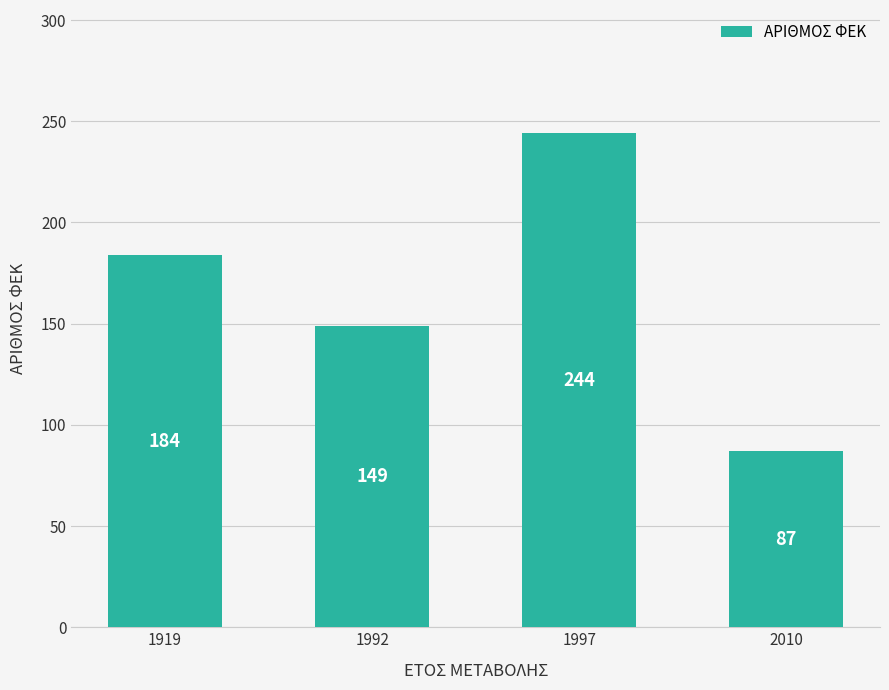

How many values are between 149 and 244?

3